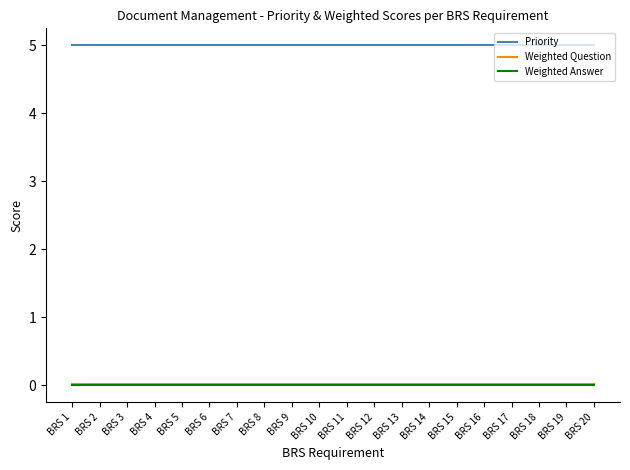

Is the value of Priority at BRS 6 greater than the value of Weighted Answer at BRS 8?

Yes